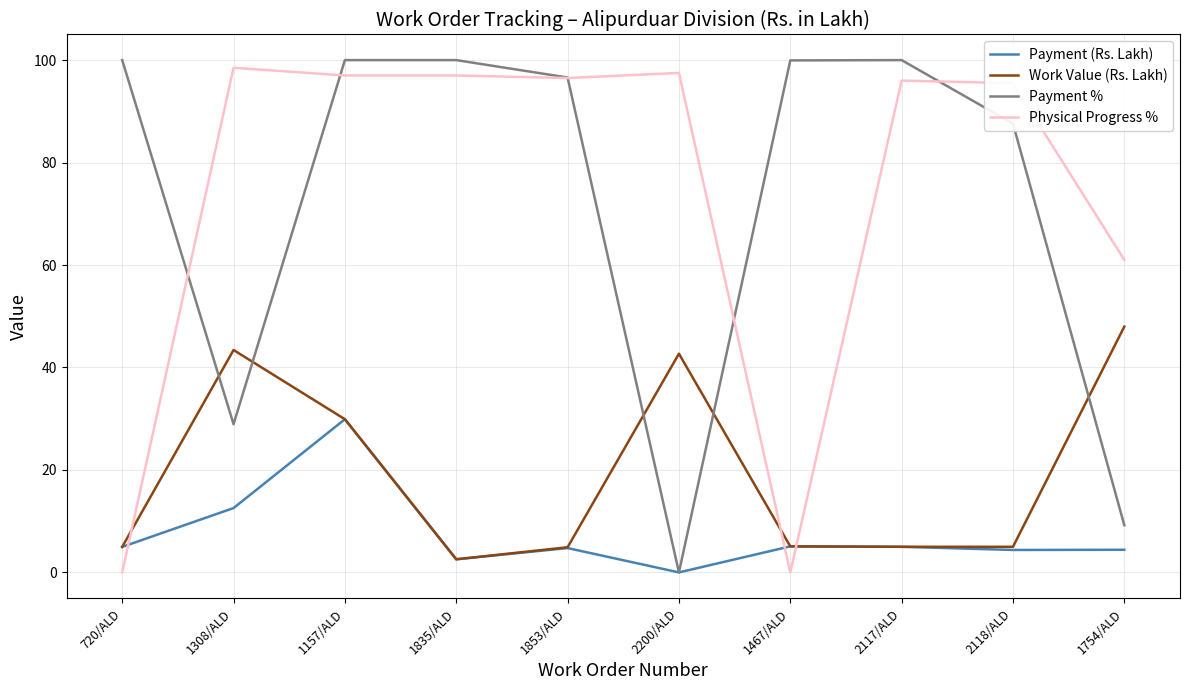

Which category has the lowest value in the Work Value (Rs. Lakh) series?

1835/ALD